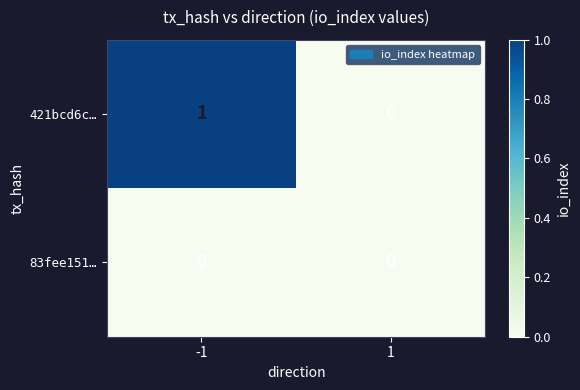

The value of 421bcd6c… at -1 is 1. True or false?

True